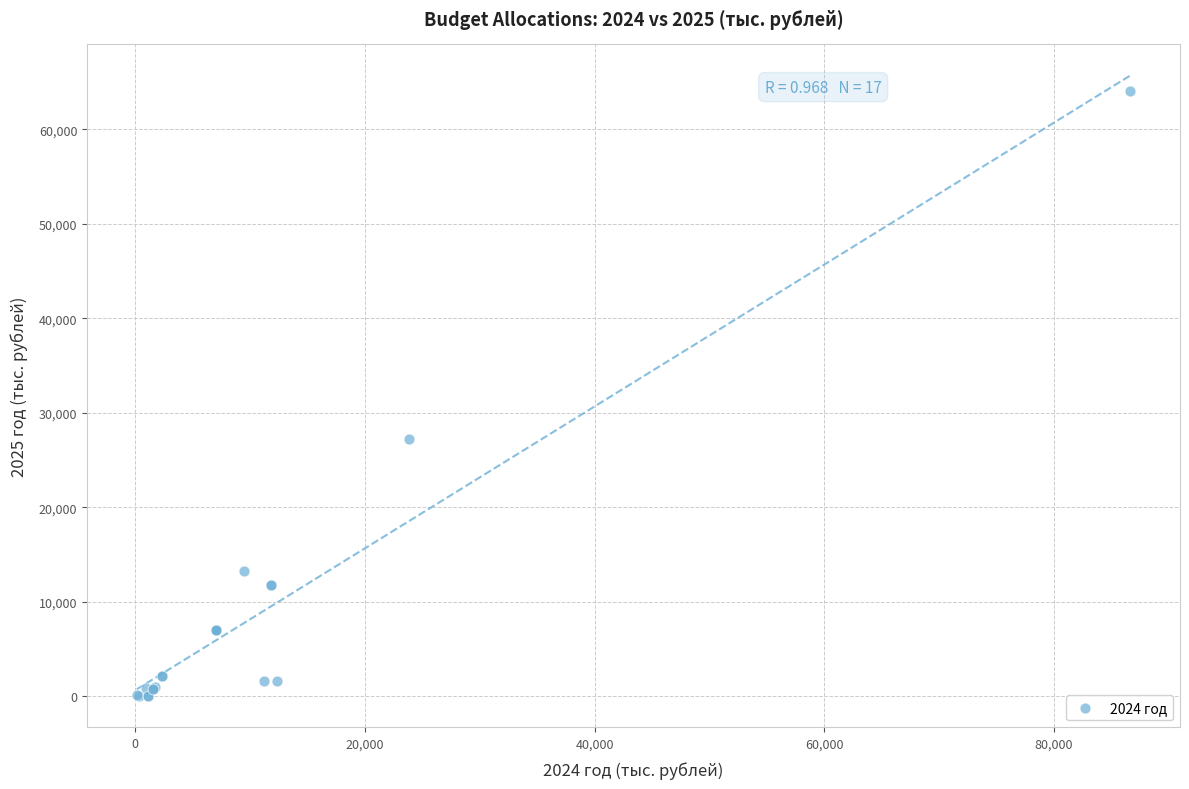

What Y value in the scatter plot is closest to 32024?

27182.4